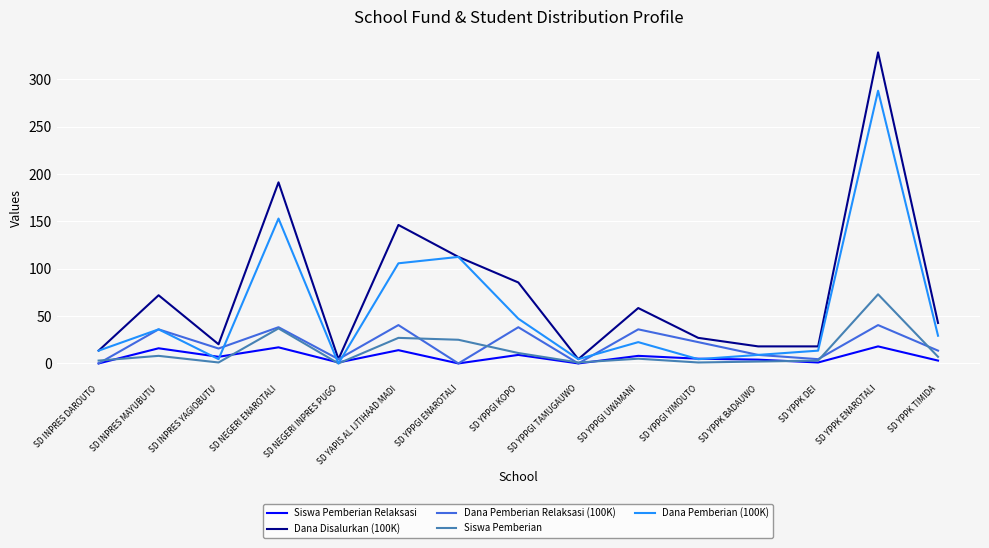

True or false: Siswa Pemberian and Dana Disalurkan (100K) cross at least once.

False